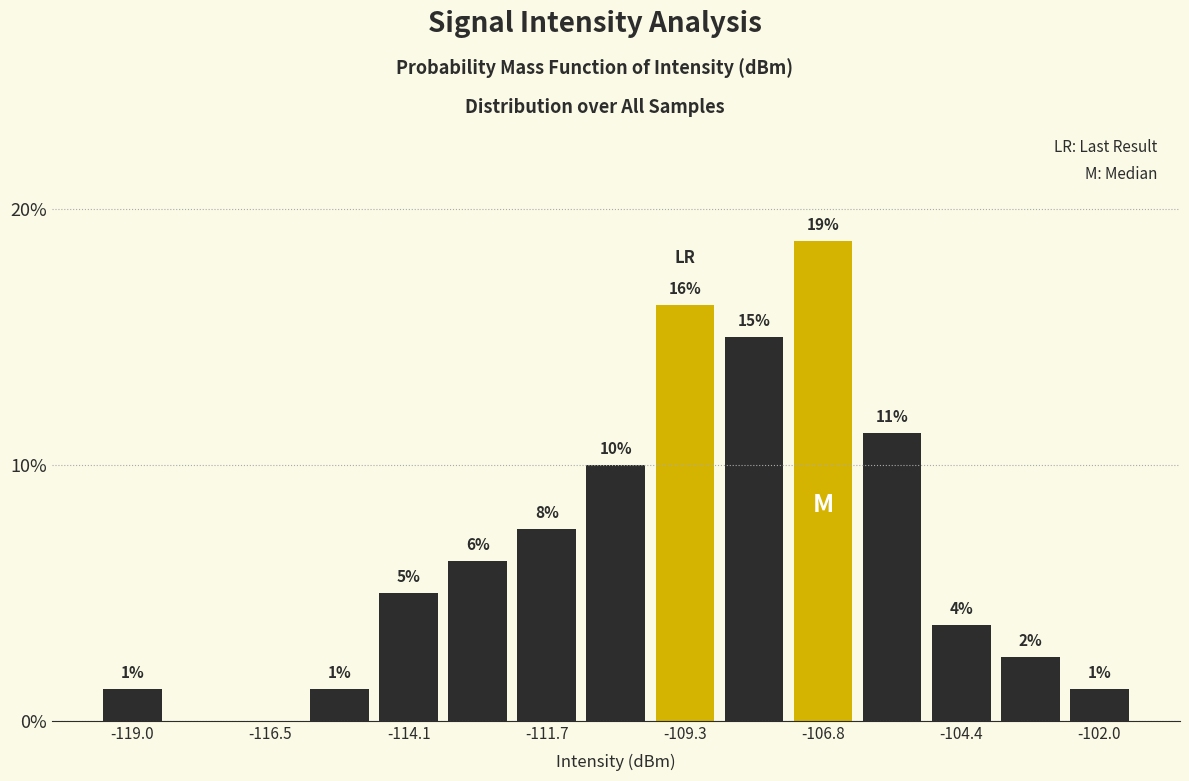

Around what value on the x-axis is the tallest bar? Give the approximate position of its centre, as read against the axis.

-107.0